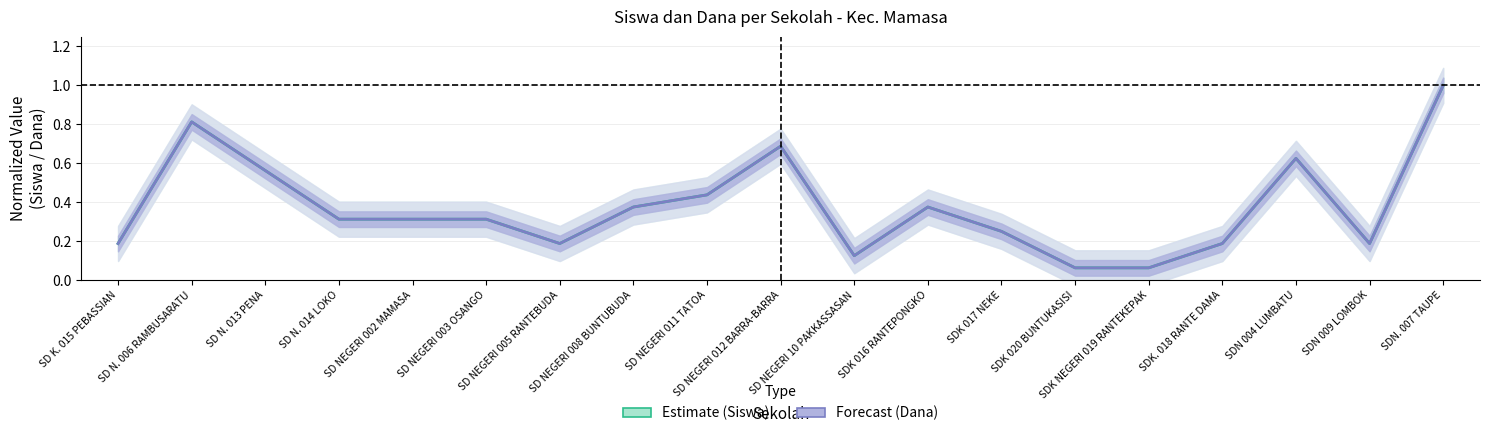

Reading right to left, extract all data points from this chart.

Estimate (Siswa): 1.0	0.2	0.6	0.2	0.1	0.1	0.2	0.4	0.1	0.7	0.4	0.4	0.2	0.3	0.3	0.3	0.6	0.8	0.2
Forecast (Dana): 1.0	0.2	0.6	0.2	0.1	0.1	0.2	0.4	0.1	0.7	0.4	0.4	0.2	0.3	0.3	0.3	0.6	0.8	0.2